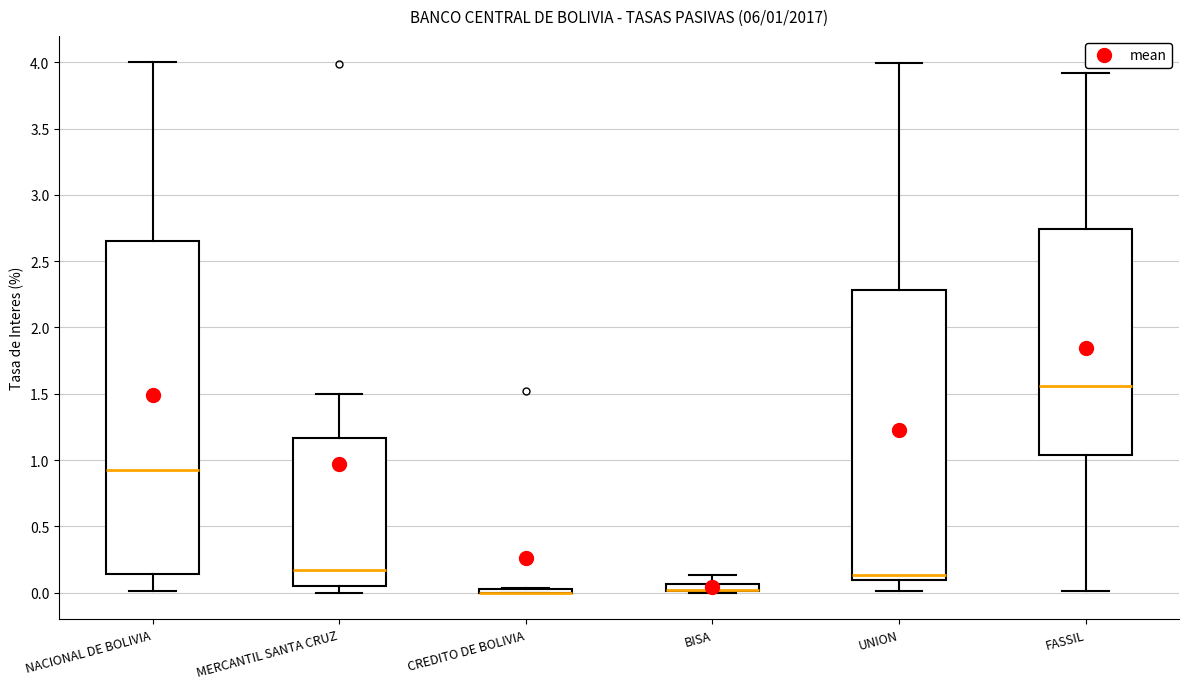

Which box is the tallest, from its lower edge to its upper edge?

NACIONAL DE BOLIVIA